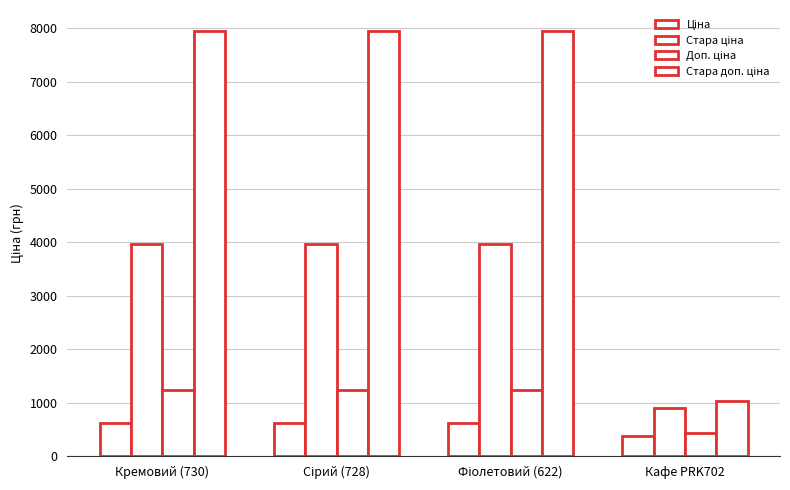

The value of Ціна at Сірий (728) is 1102.0. True or false?

False